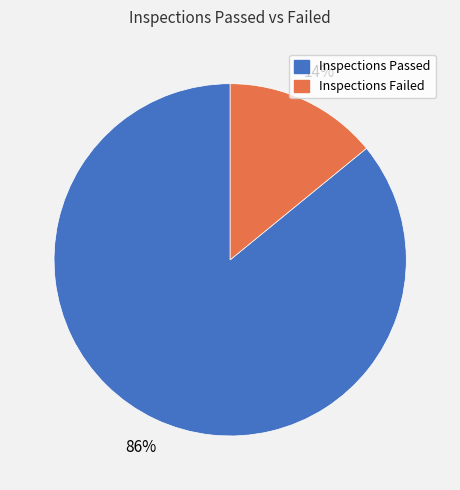

What is the largest slice in the pie chart?

Inspections Passed